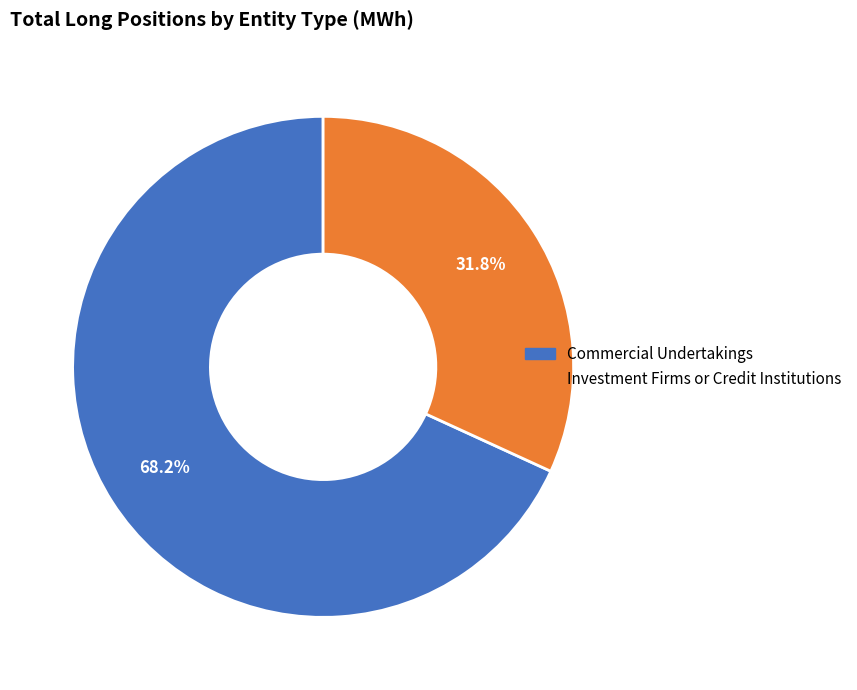

Is there any slice that represents more than half of the pie?

Yes